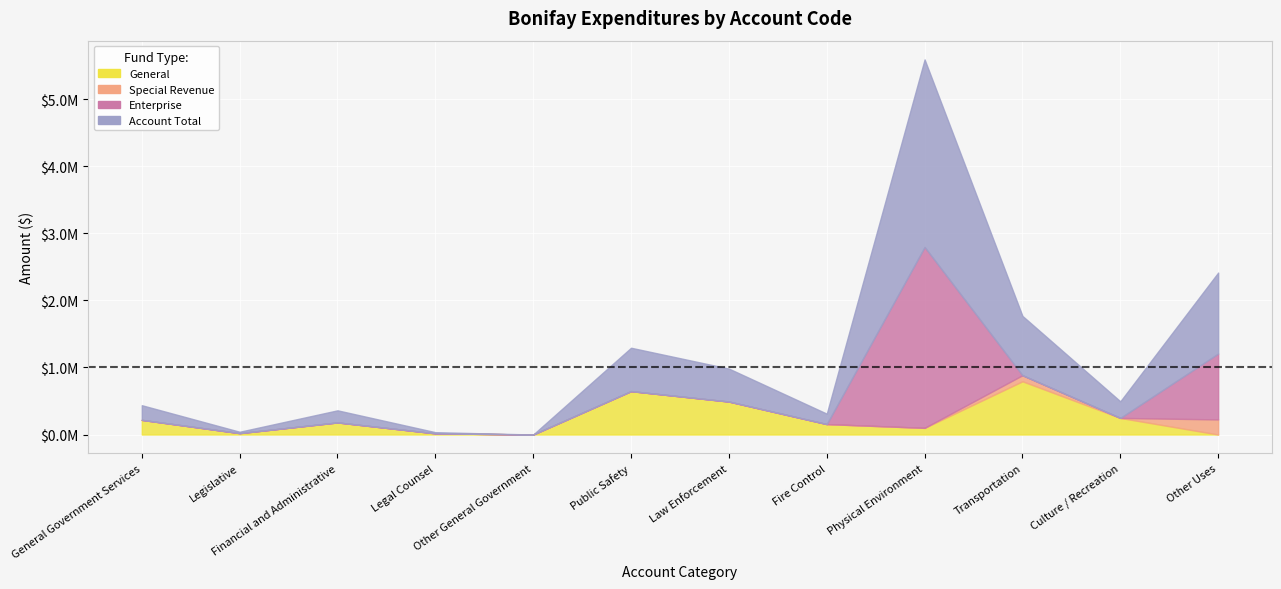

True or false: Account Total and Special Revenue cross at least once.

False